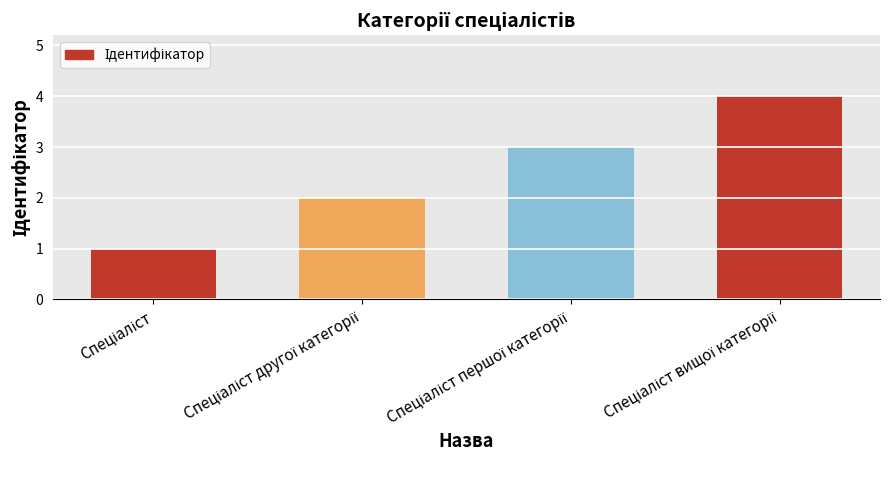

What is the maximum value shown in the chart?

4